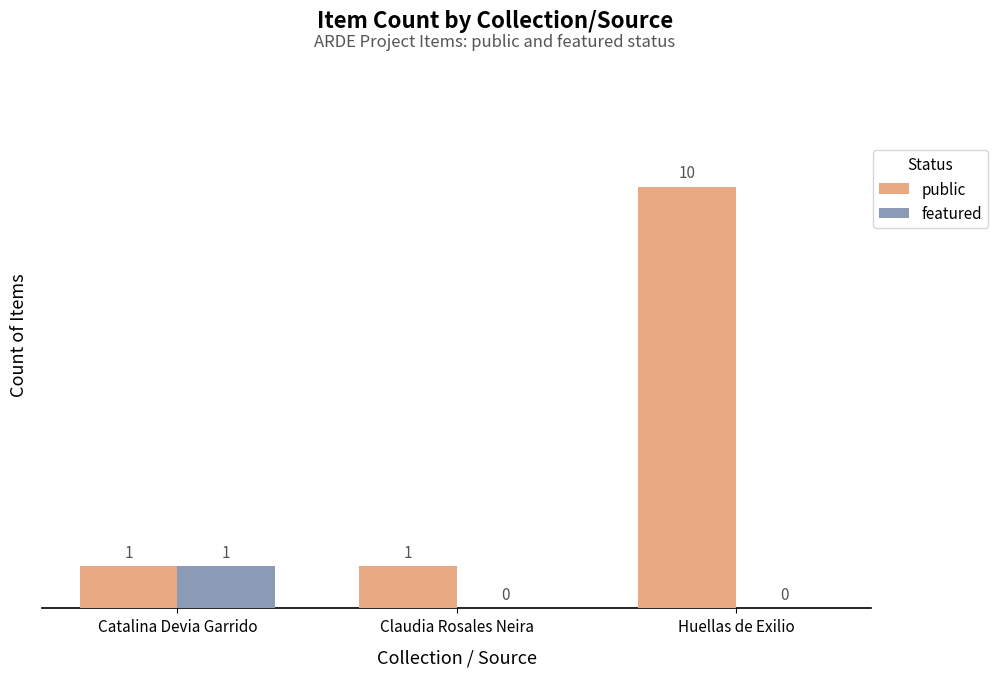

What is the maximum value shown in the chart?

10